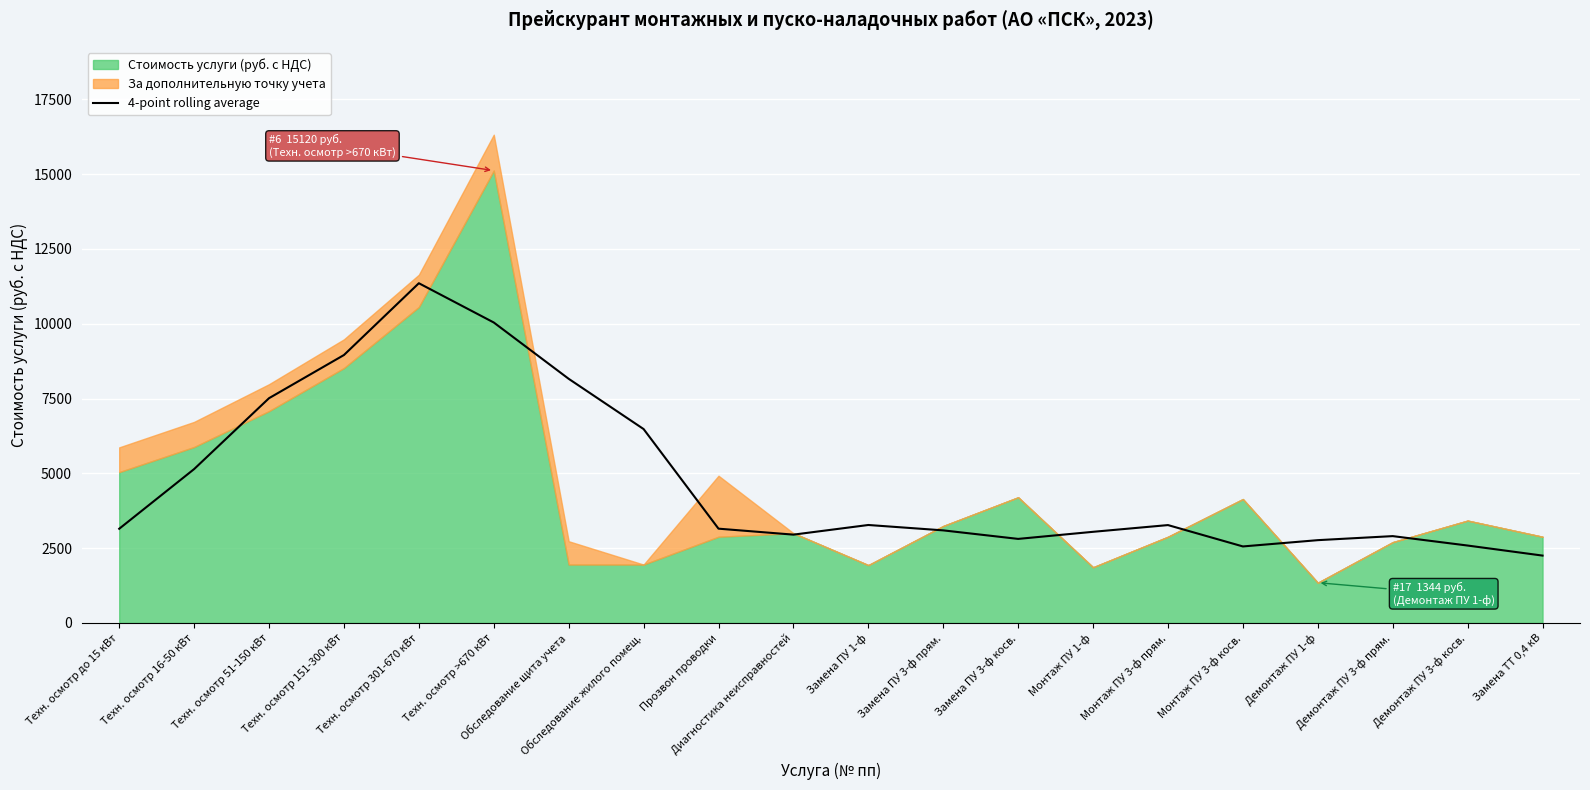

What is the label of the 8th point from the right?

Замена ПУ 3-ф косв.